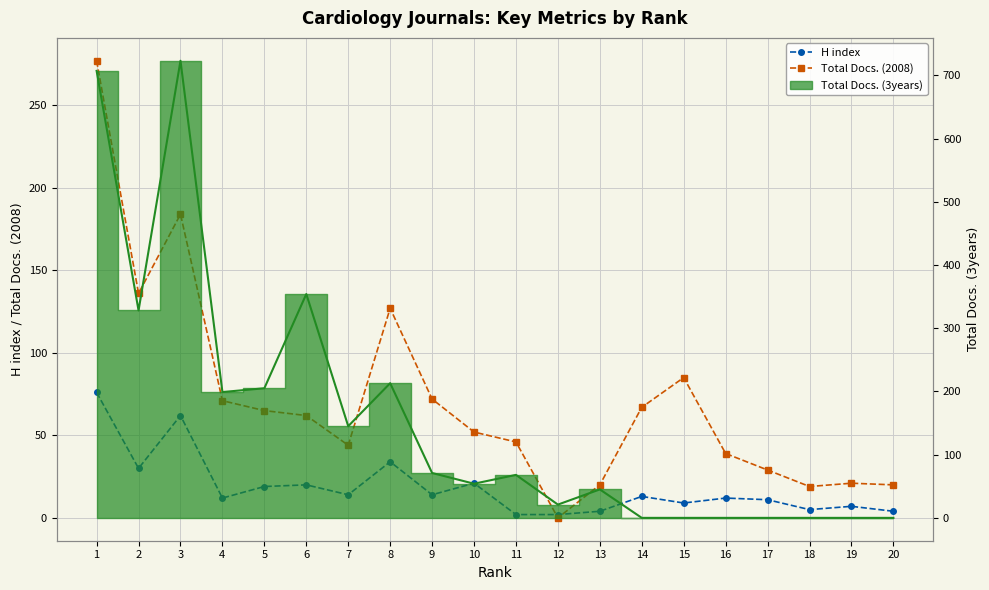

How many intersections are there between H index and Total Docs. (2008)?

2